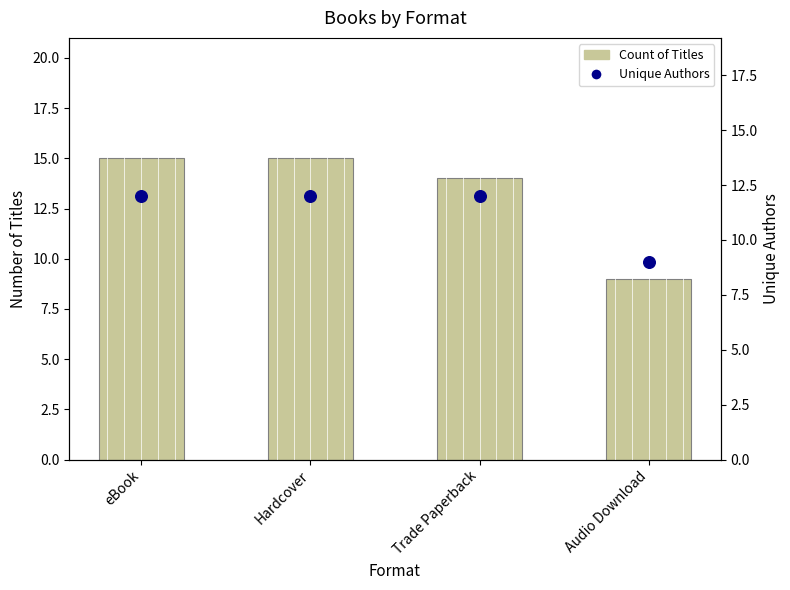

What is the total value across all series at Trade Paperback?

26